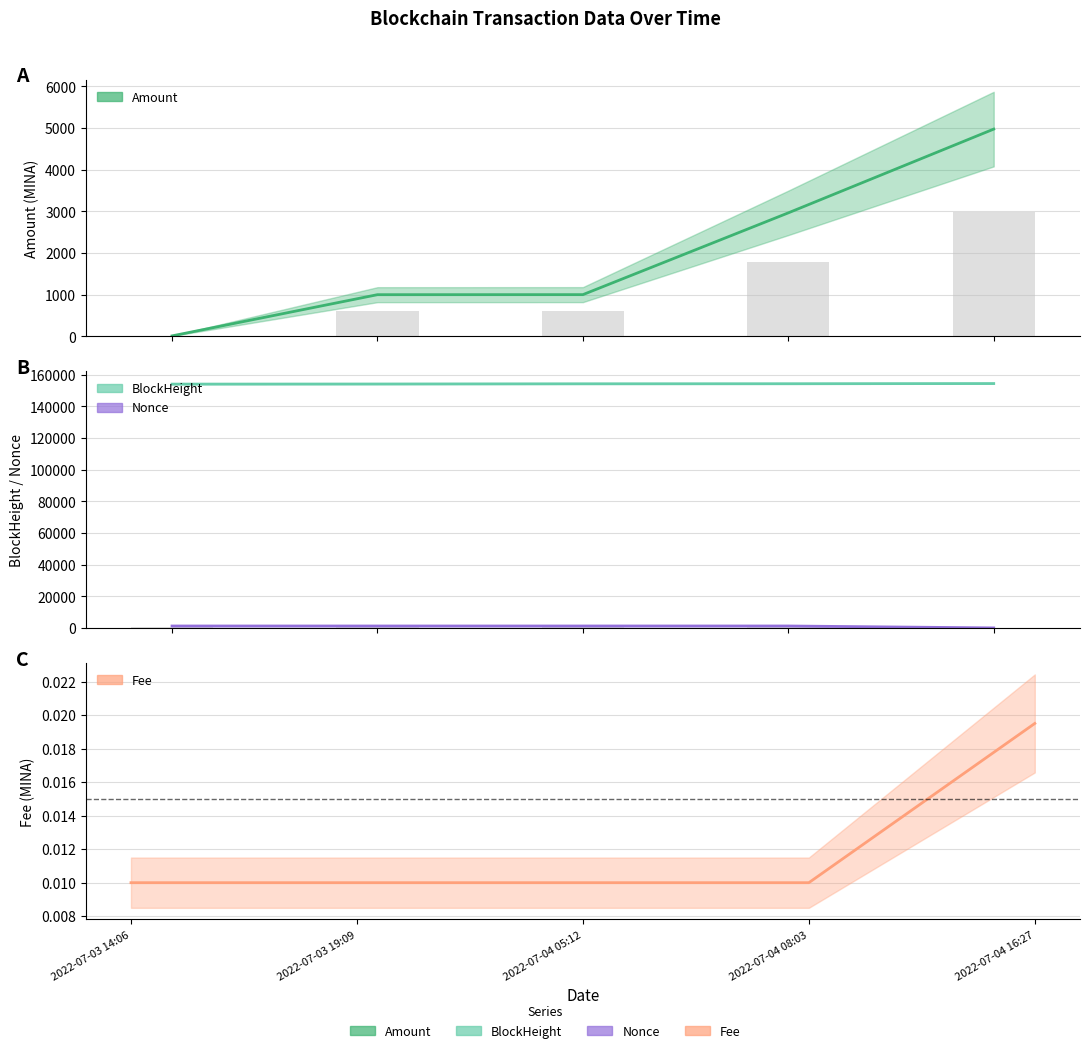

Between 2022-07-03 19:09 and 2022-07-04 08:03, which is larger?

2022-07-04 08:03